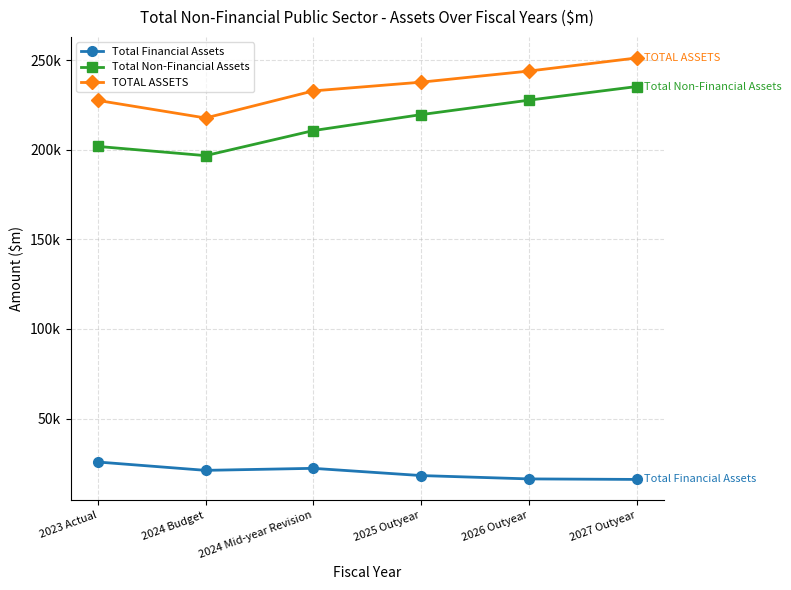

Reading left to right, extract all data points from this chart.

Total Financial Assets: 2023 Actual=25697	2024 Budget=21034	2024 Mid-year Revision=22164	2025 Outyear=18124	2026 Outyear=16256	2027 Outyear=15968
Total Non-Financial Assets: 2023 Actual=201992	2024 Budget=196834	2024 Mid-year Revision=210832	2025 Outyear=219748	2026 Outyear=227823	2027 Outyear=235430
TOTAL ASSETS: 2023 Actual=227689	2024 Budget=217868	2024 Mid-year Revision=232996	2025 Outyear=237871	2026 Outyear=244079	2027 Outyear=251398